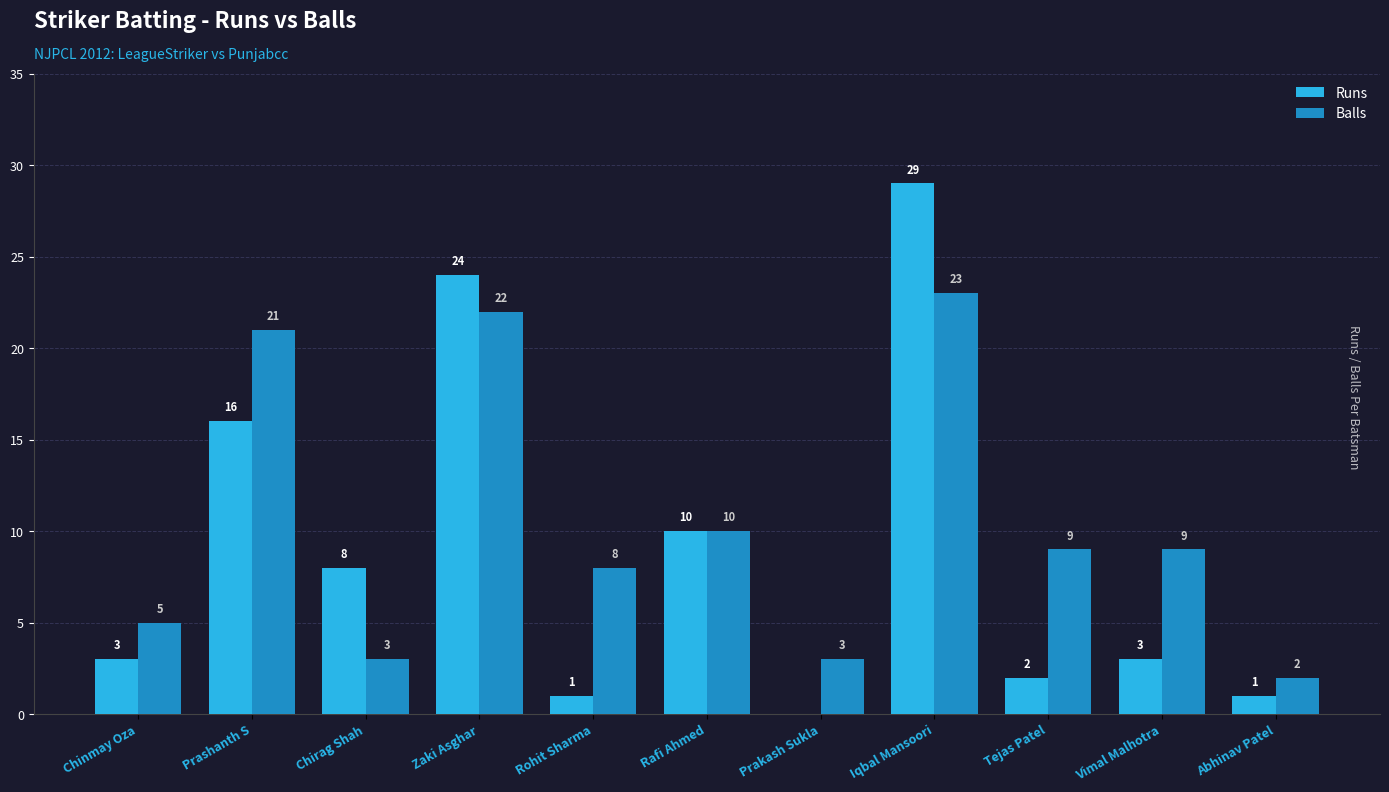

What is the average value of the Balls series?

10